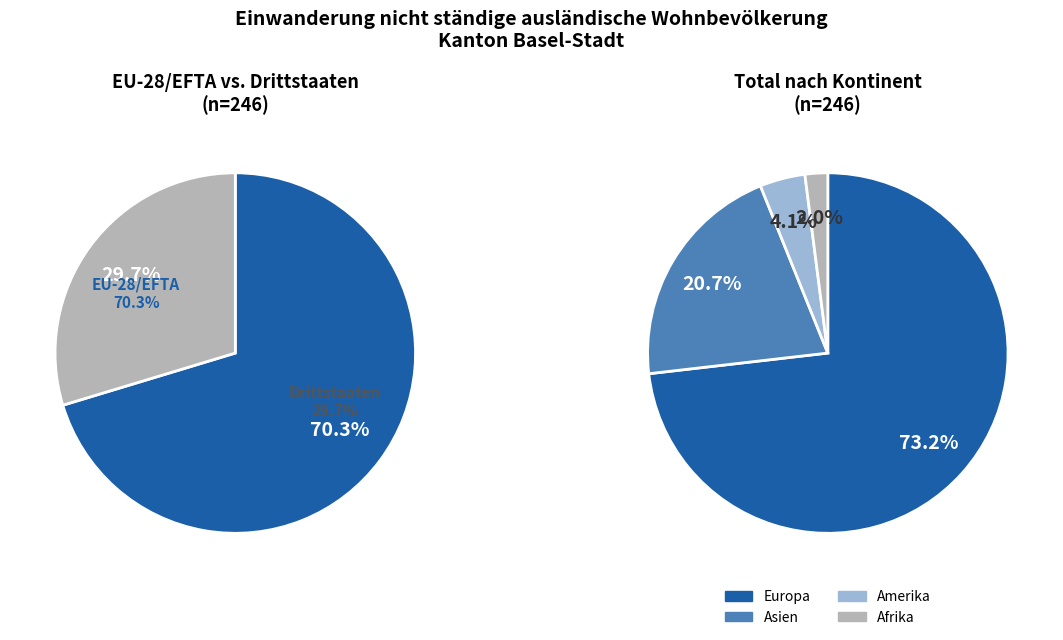

Which category accounts for the majority?

Europa